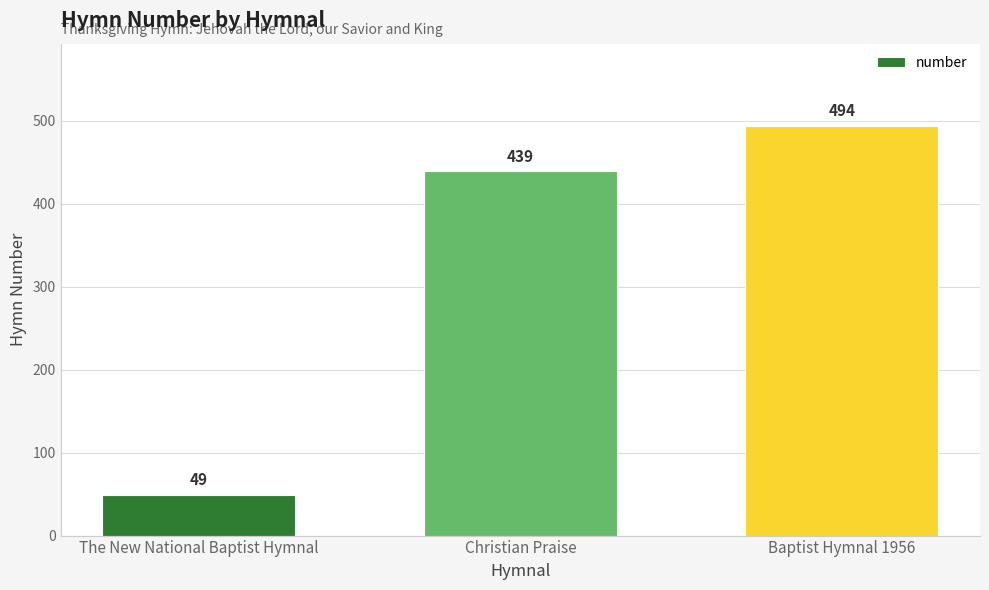

How many bars are there in total?

3